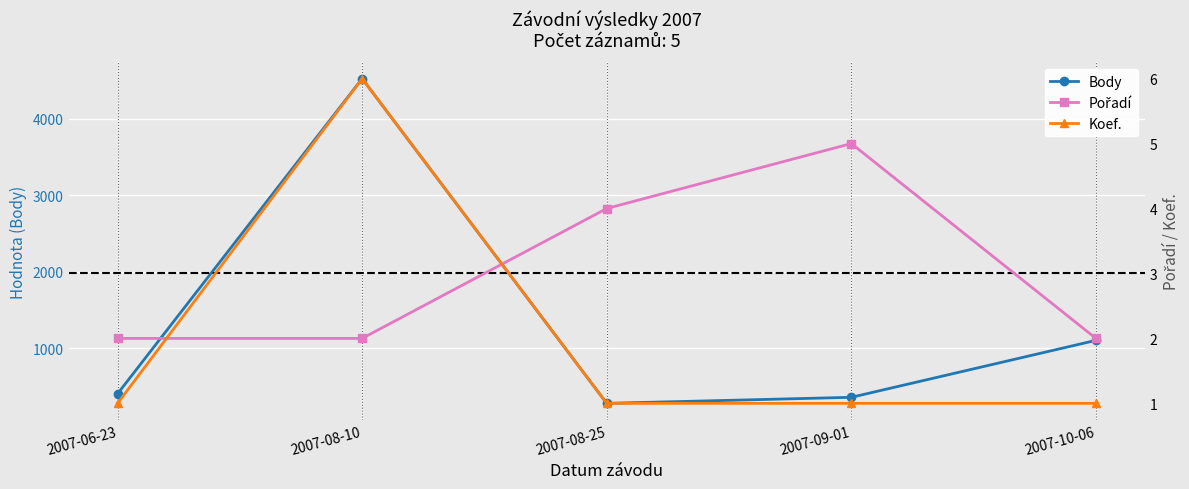

How many lines are shown in the chart?

3